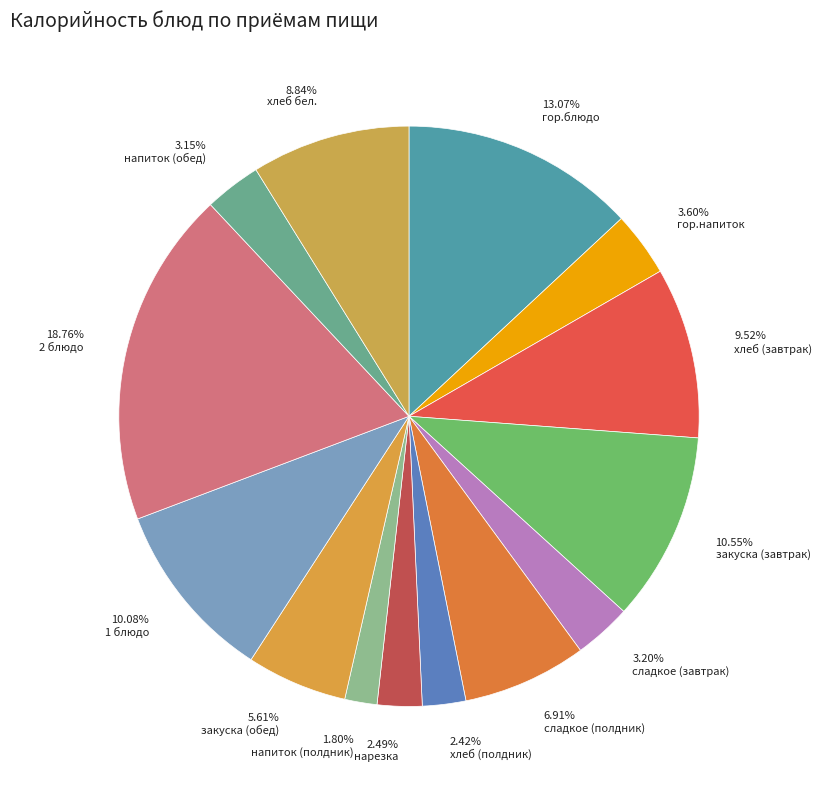

Between сладкое (завтрак) and 1 блюдо, which is larger?

1 блюдо